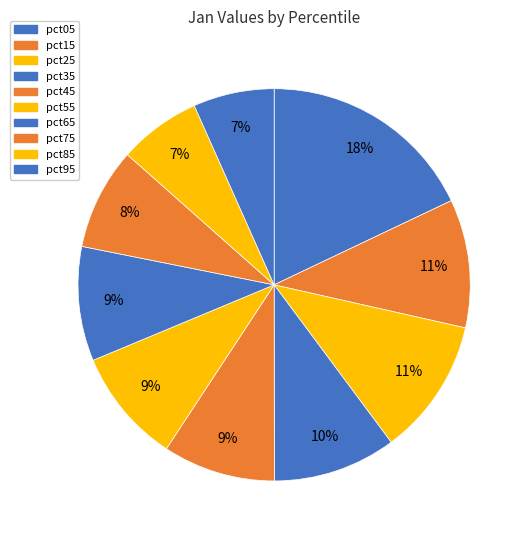

Rank the categories by value from highest to lowest.

pct05, pct25, pct15, pct35, pct55, pct65, pct45, pct75, pct85, pct95